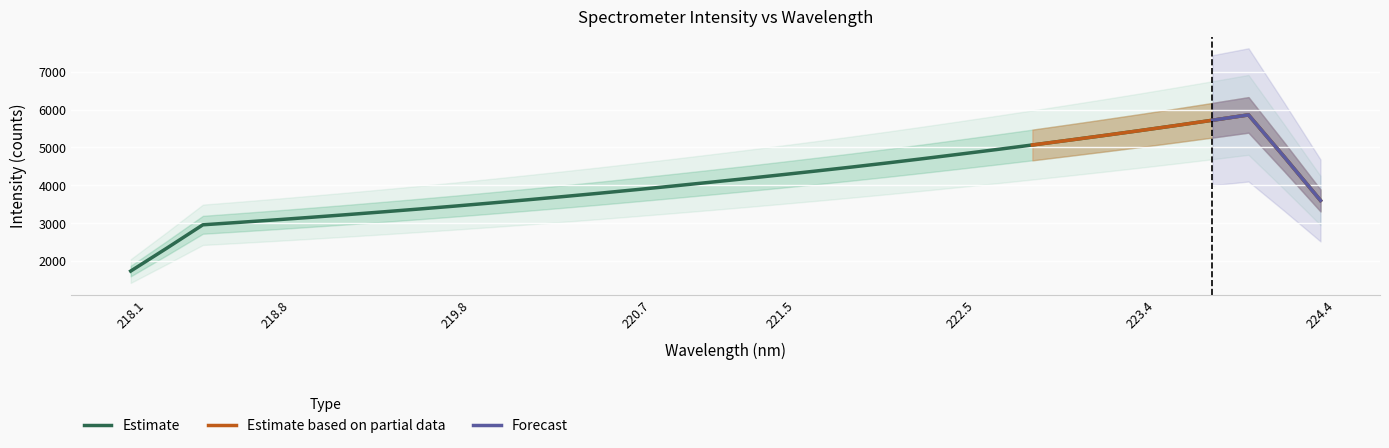

True or false: the data shows 3224.9 at 219.2067.

True